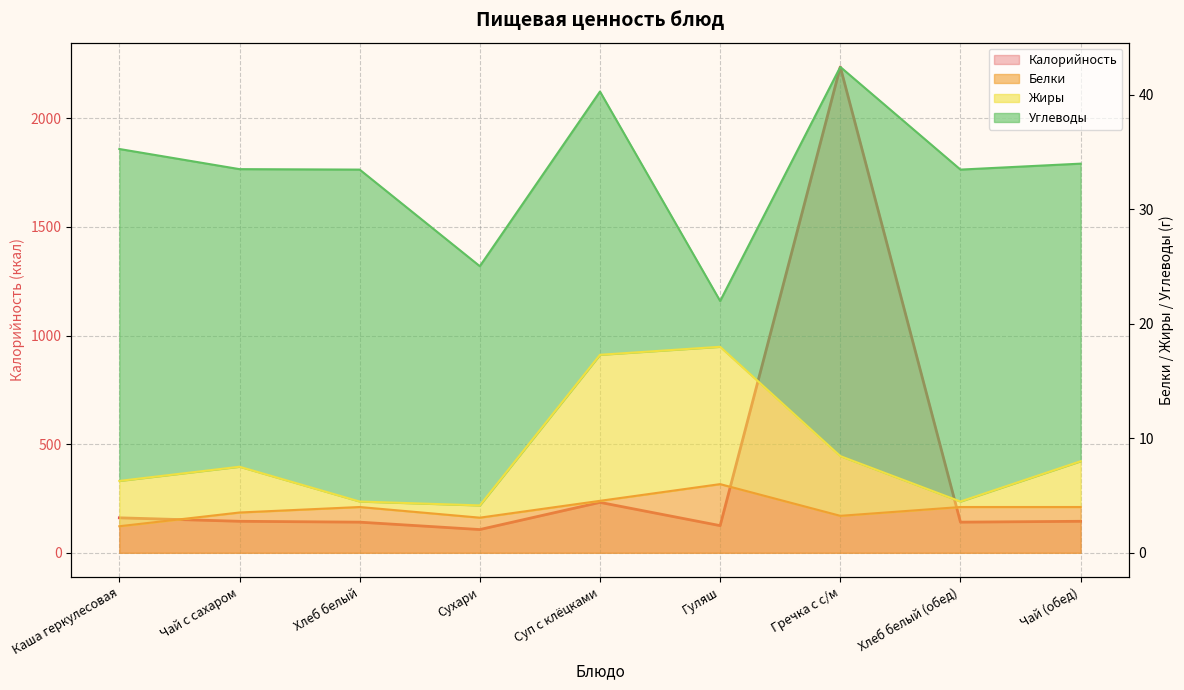

What is the sum of all Калорийность values?

3433.0